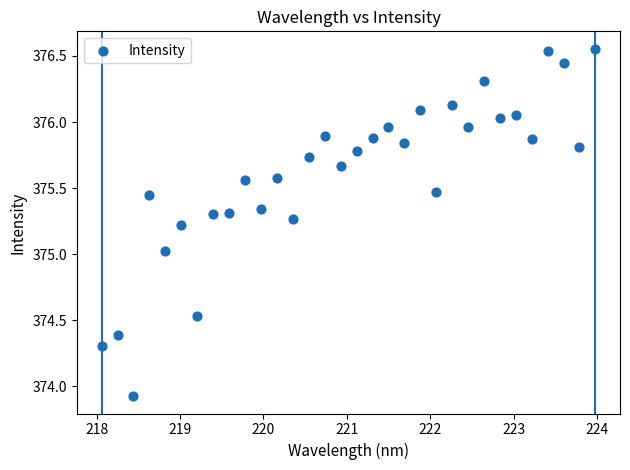

What is the range of X values (max minus min)?

5.9